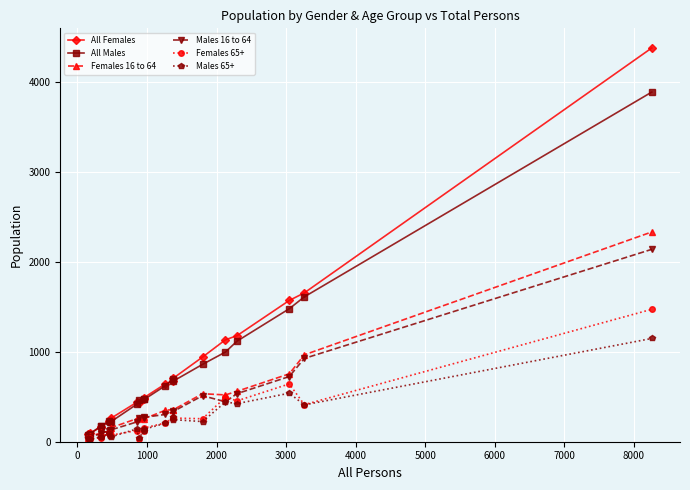

True or false: Males 65+ has more than 1 points higher than both neighbors.

True